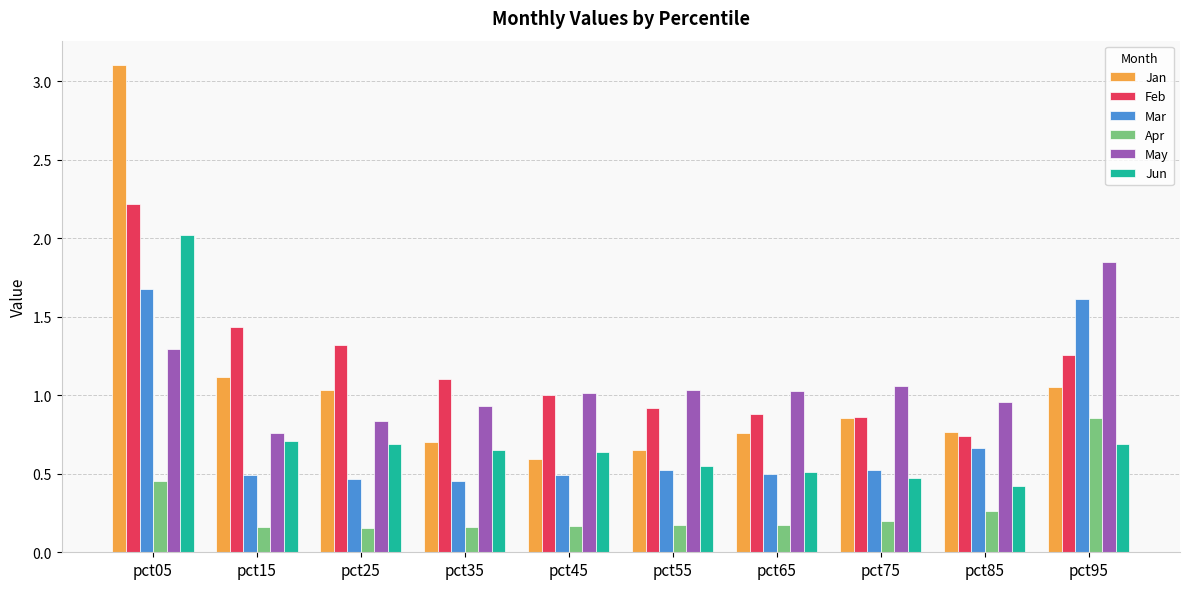

How many categories are shown in the chart?

10